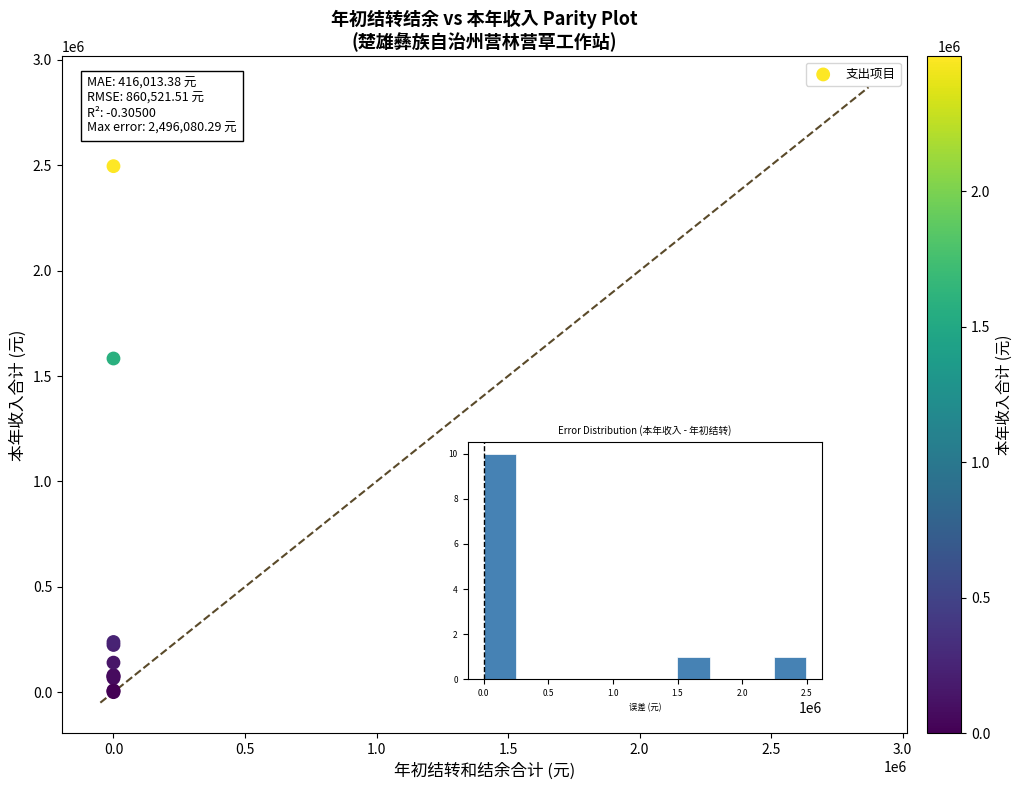

What Y value in the scatter plot is closest to 1248040?

1583314.3